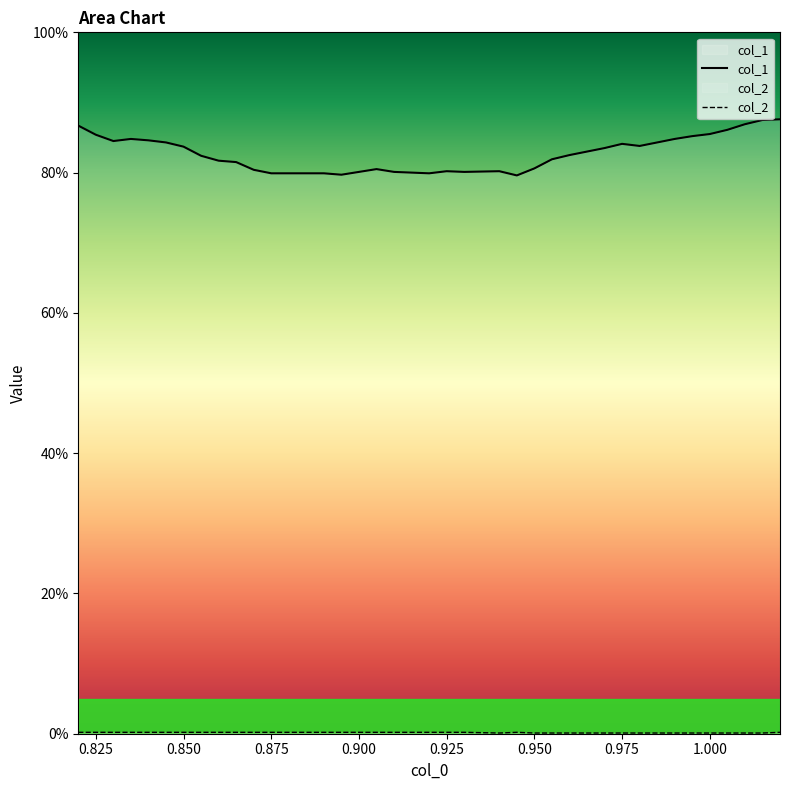

True or false: col_2 and col_1 intersect in this chart.

False